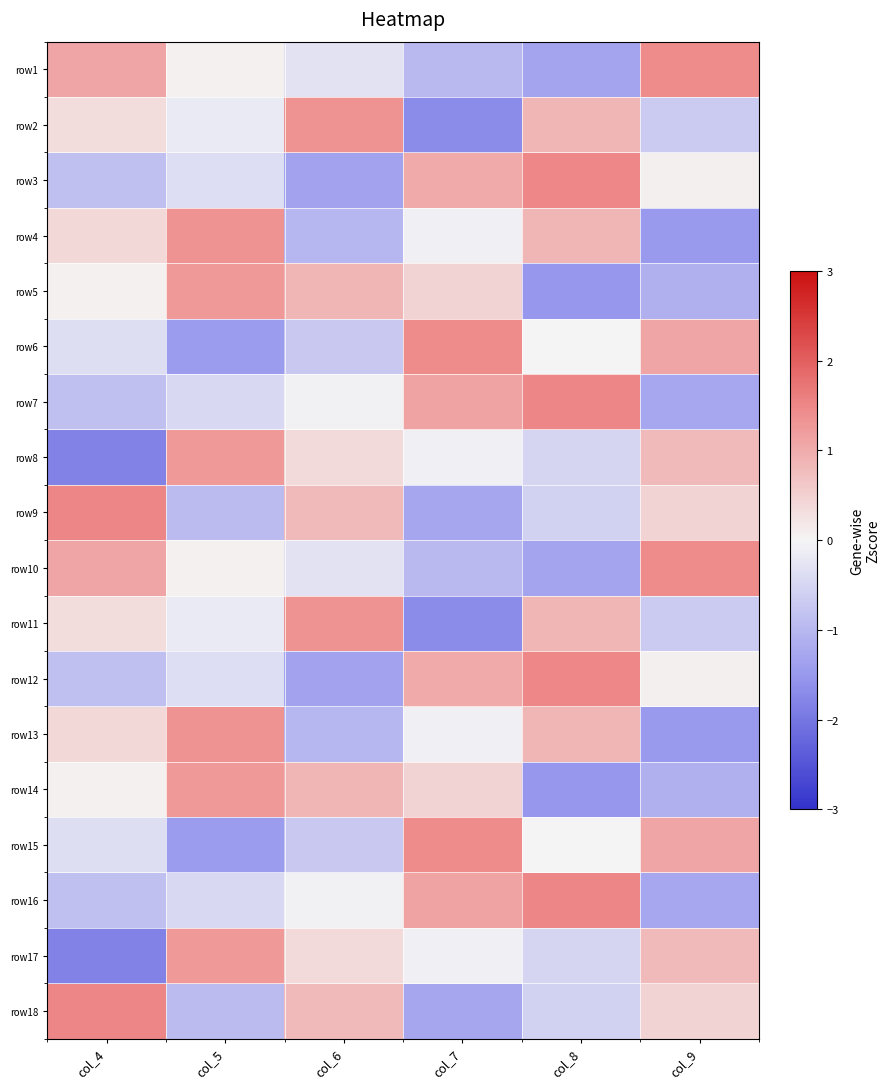

At which category is the sum across all series the highest?

col_8